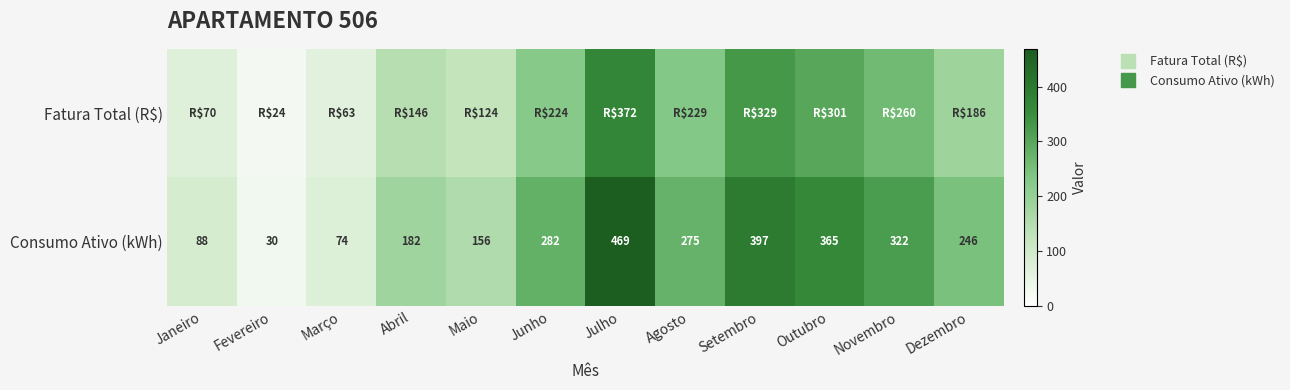

The value of Consumo Ativo (kWh) at Outubro is 506.4. True or false?

False